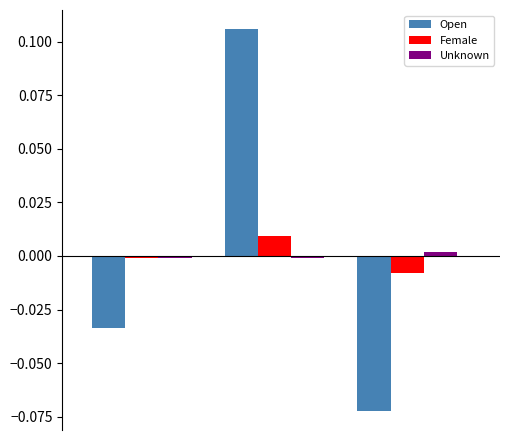

Which series has the widest spread of values?

Open